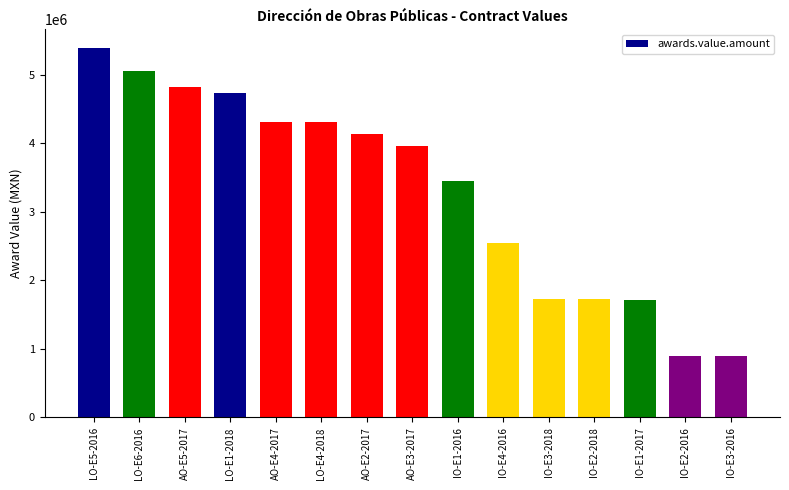

What is the sum of the values at IO-E2-2018 and IO-E1-2016?

5170033.9